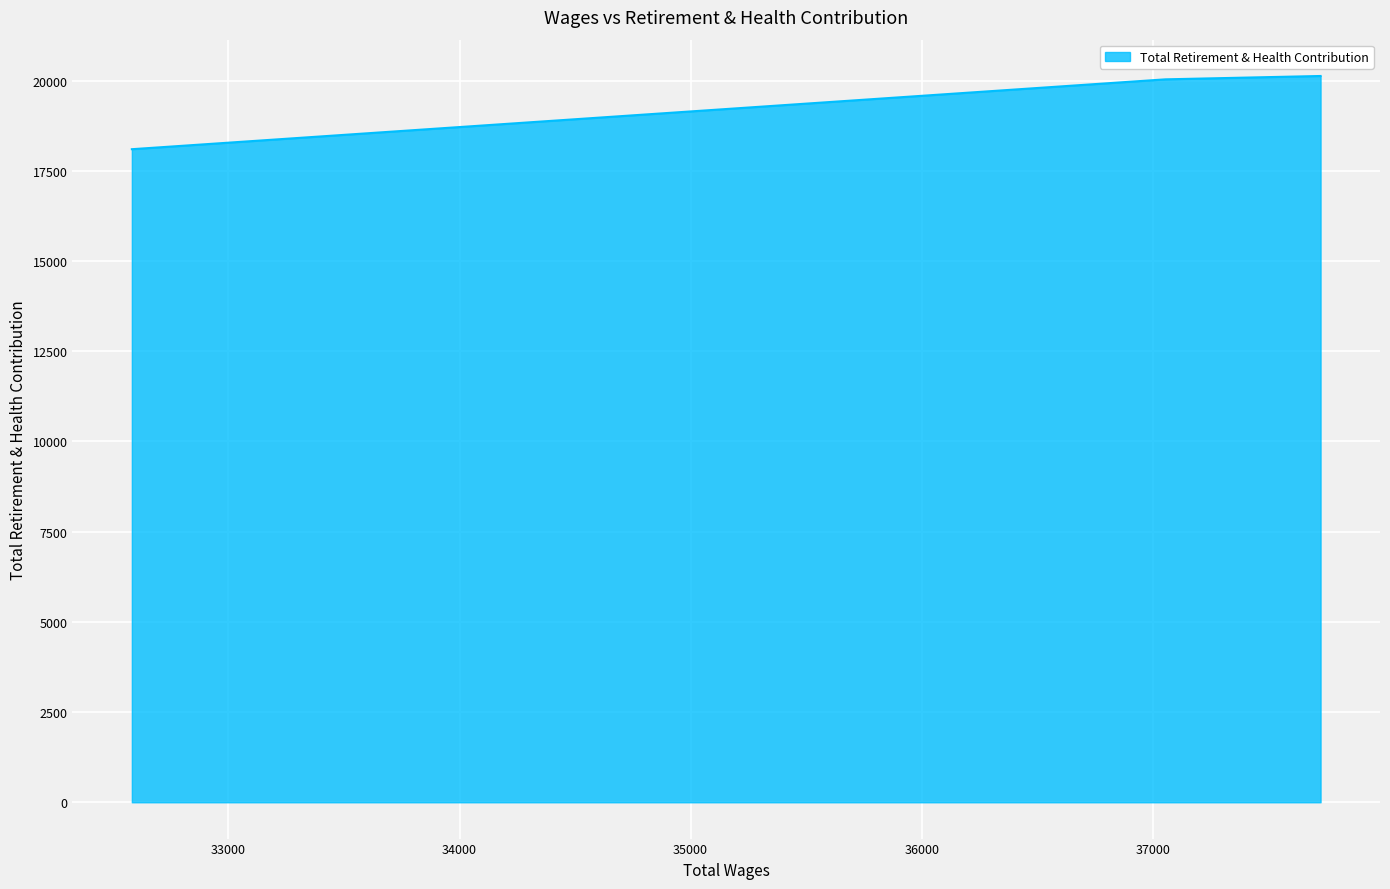

What is the smallest value displayed?

18097